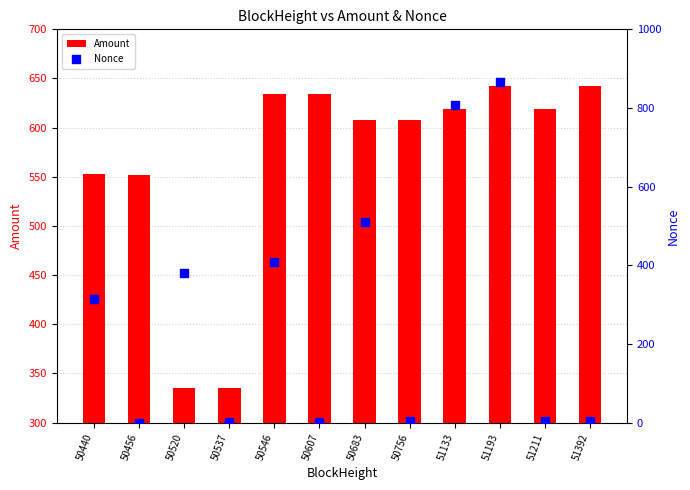

Which series contains the highest Y value?

Nonce